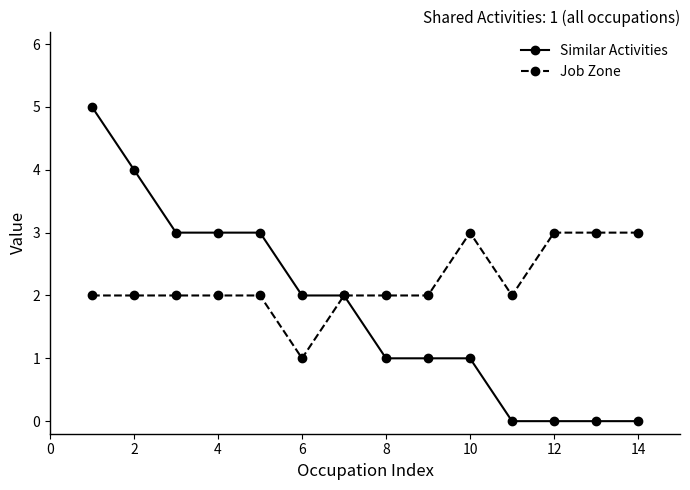

Which series has the widest spread of values?

Similar Activities